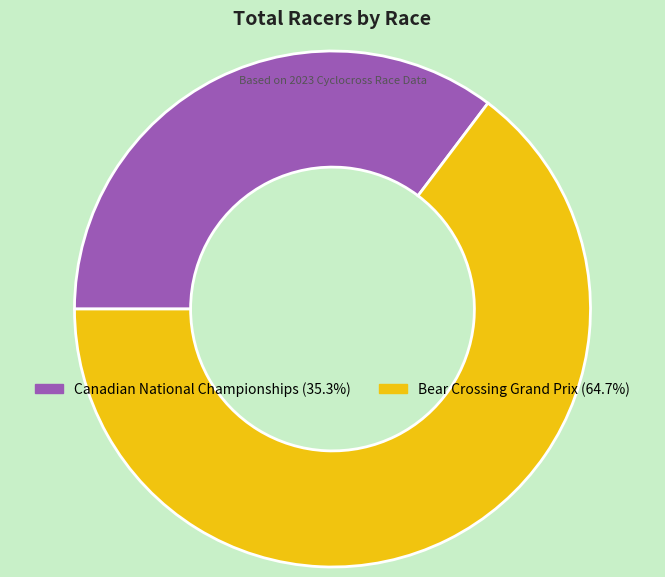

The Bear Crossing Grand Prix slice represents 56% of the pie. True or false?

False